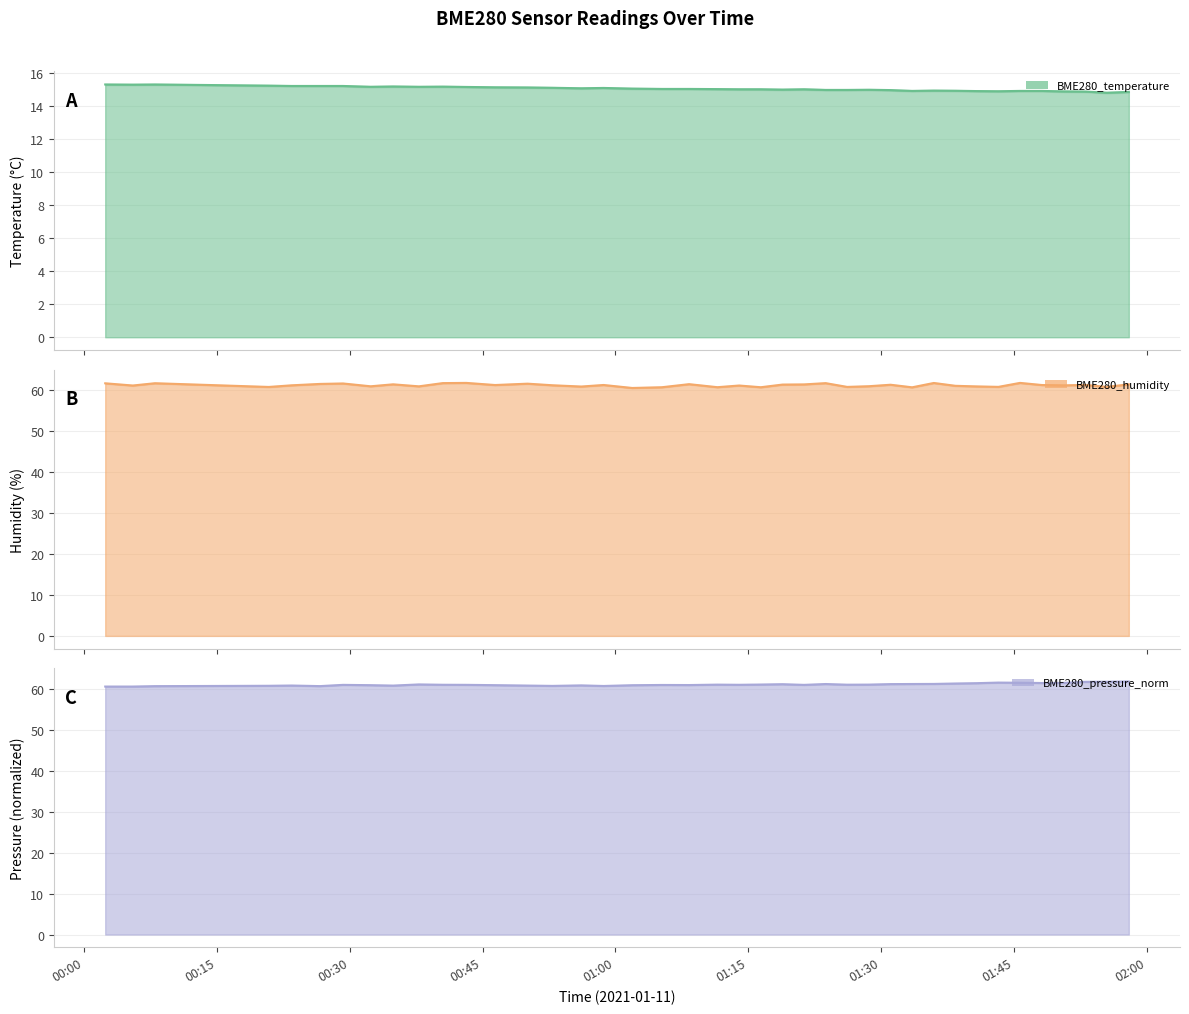

What is the average value of the BME280_humidity series?

61.3